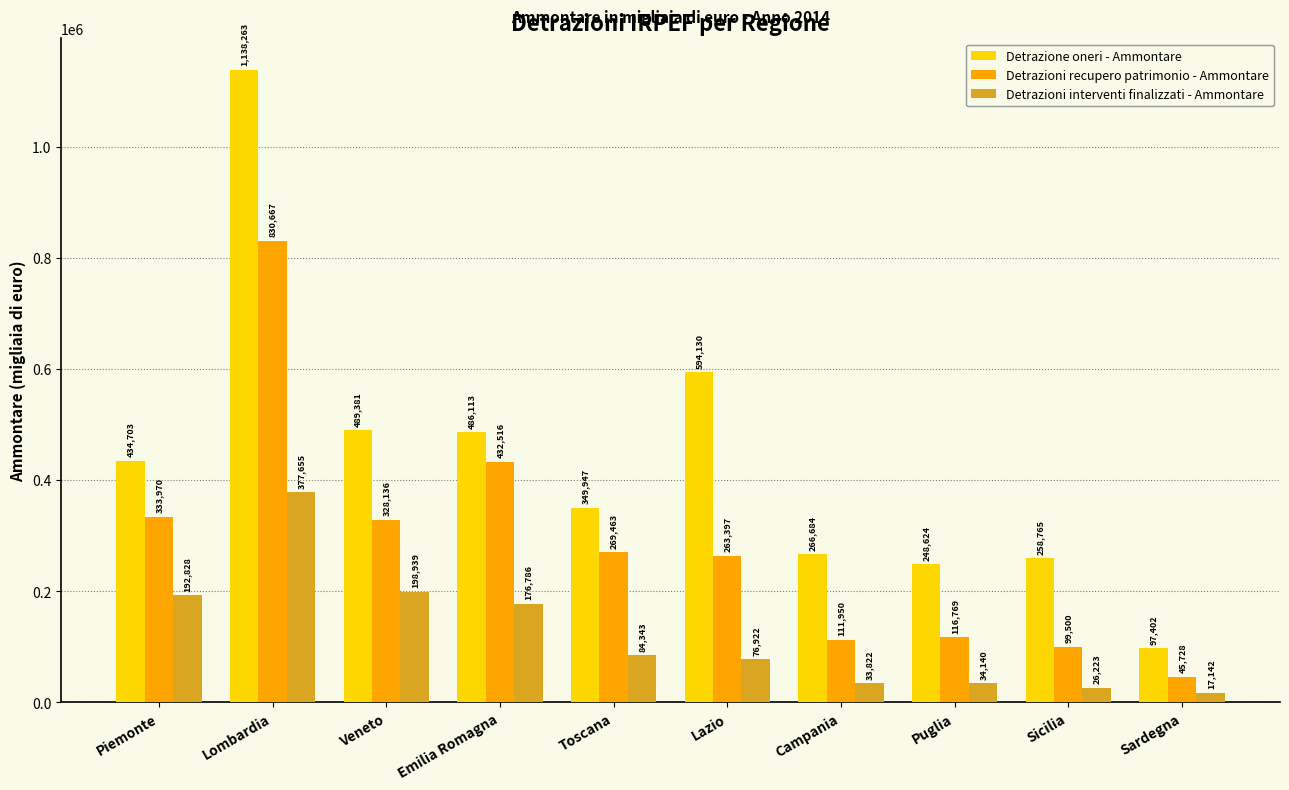

Which category has the highest value in the Detrazione oneri - Ammontare series?

Lombardia